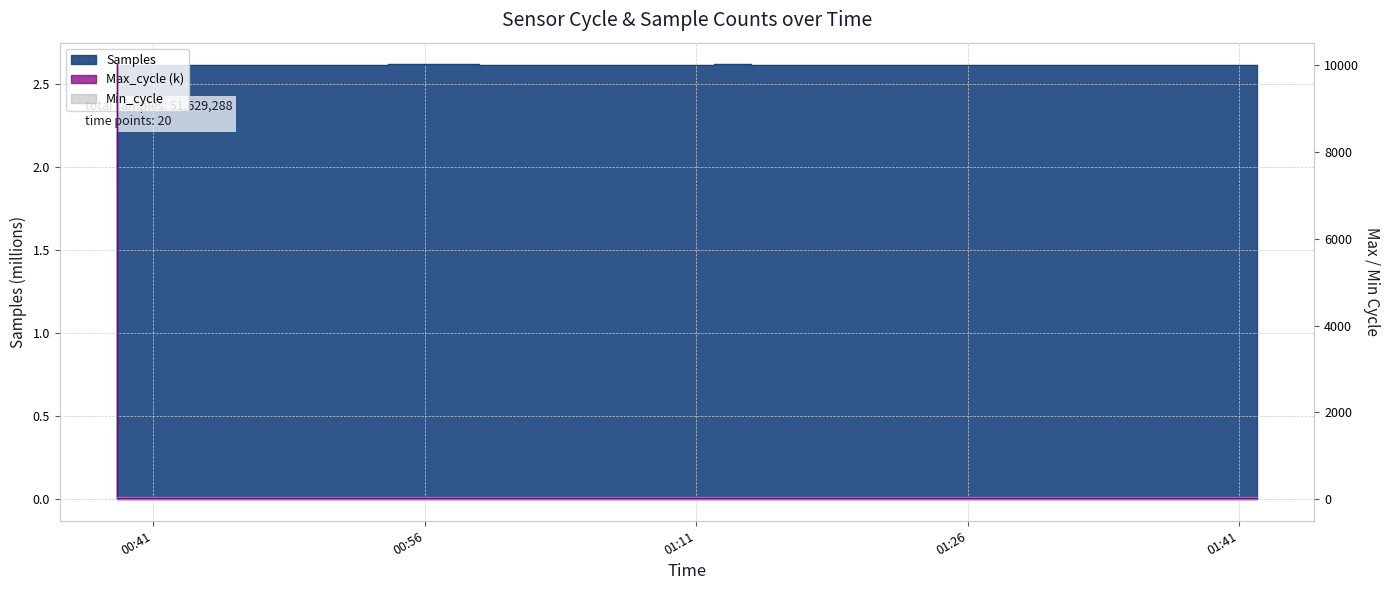

What is the sum of all Max_cycle values?

10404.6